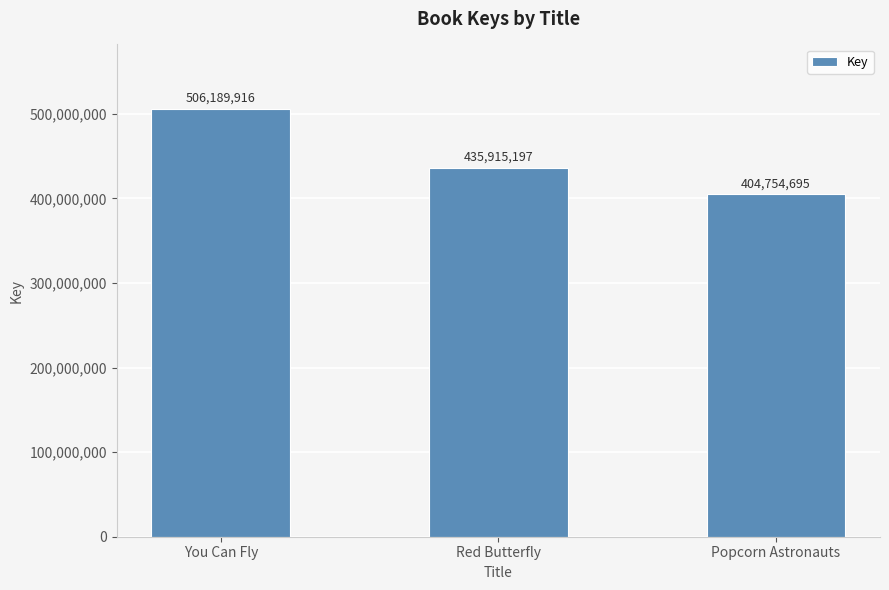

How many values are between 404754695 and 506189916?

3